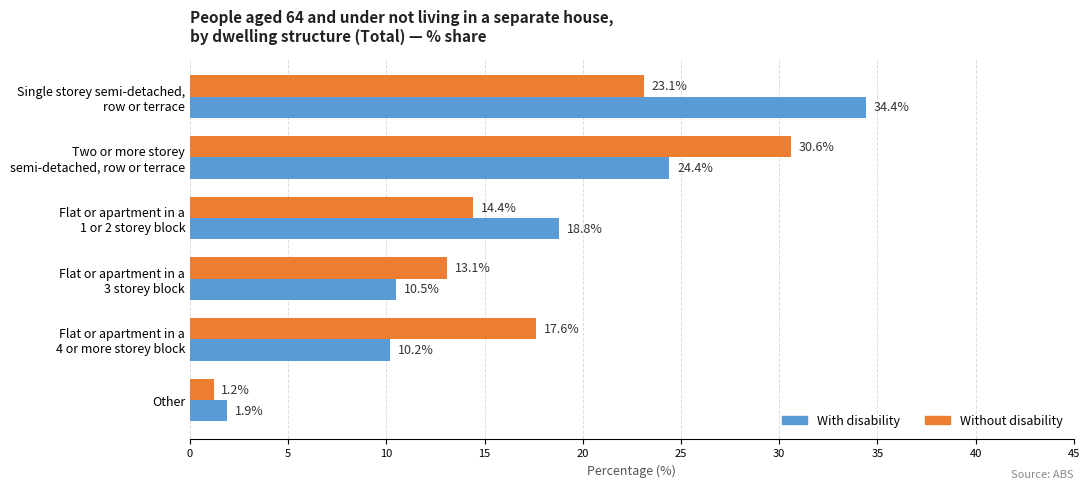

What is the smallest value displayed?

1.2